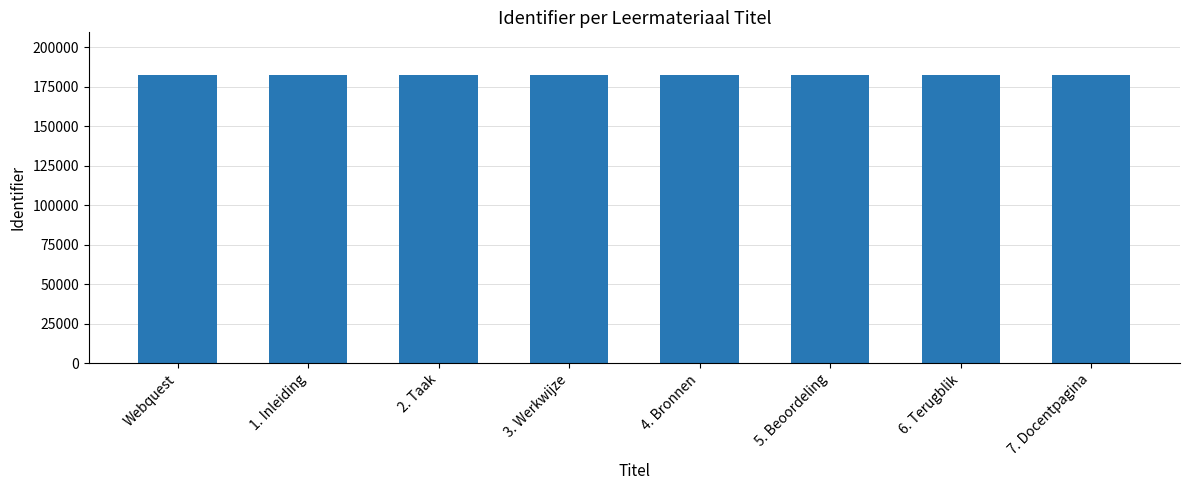

What is the smallest value displayed?

182004